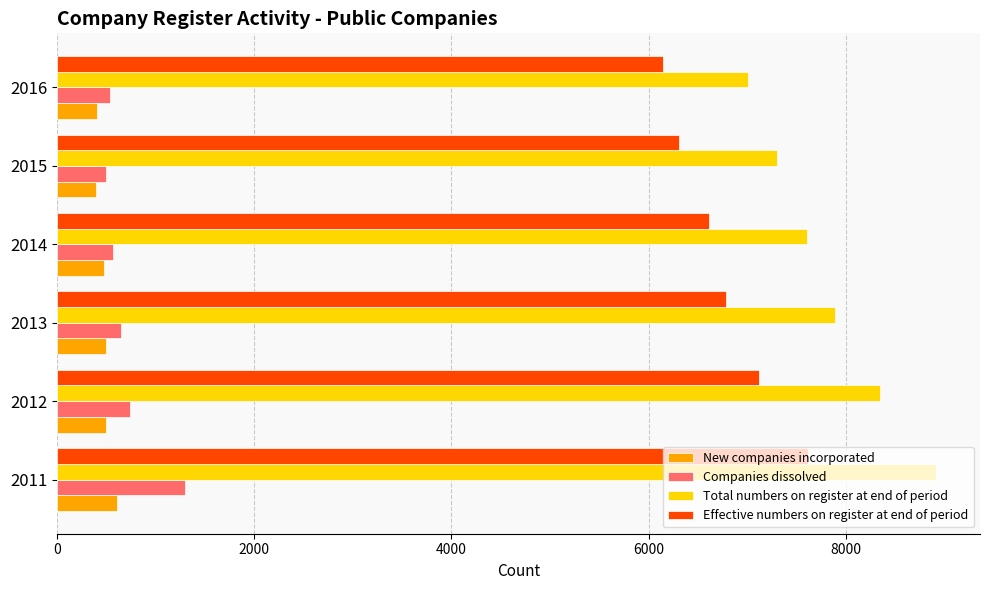

The Companies dissolved series shows 540 at 2016. True or false?

True